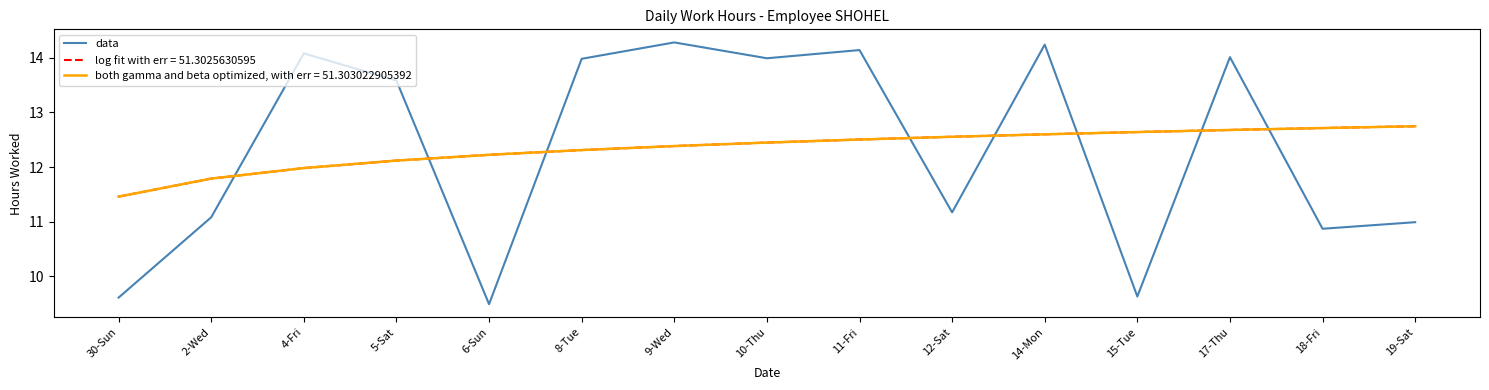

At which label does data first exceed 13?

4-Fri